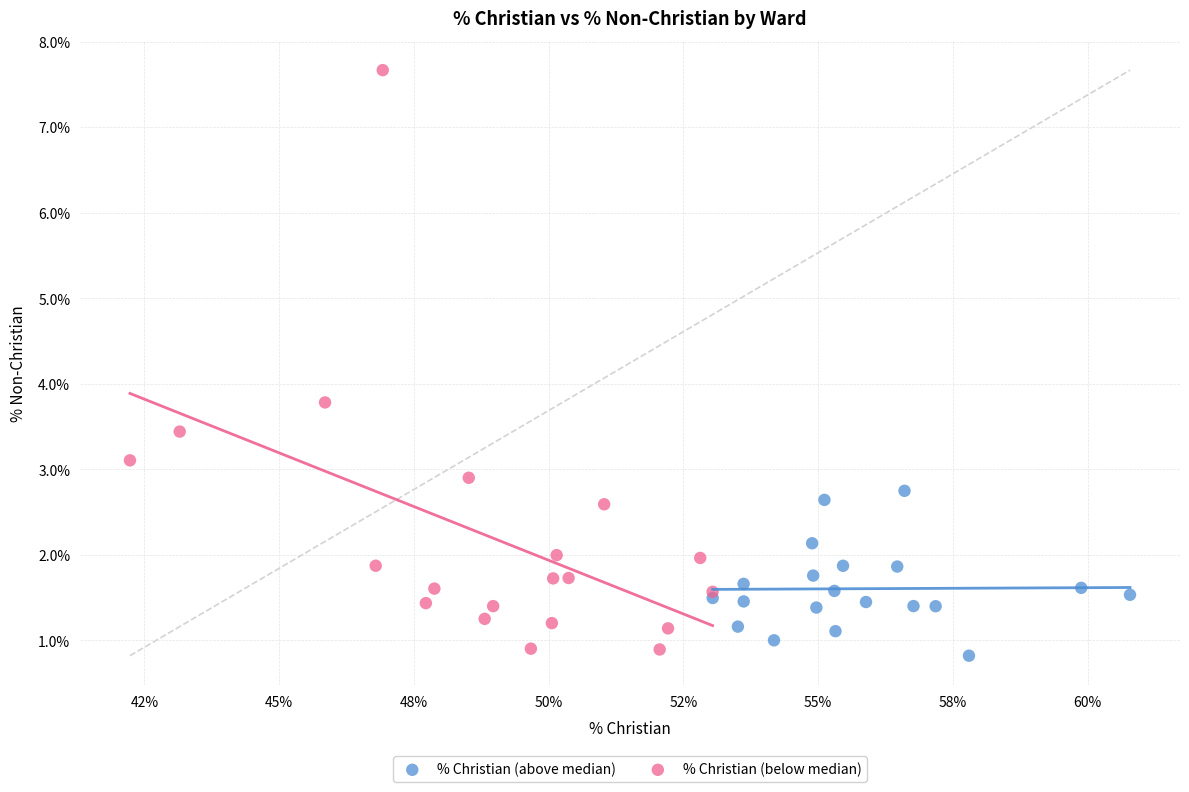

Which series reaches the minimum Y coordinate?

% Christian (above median)